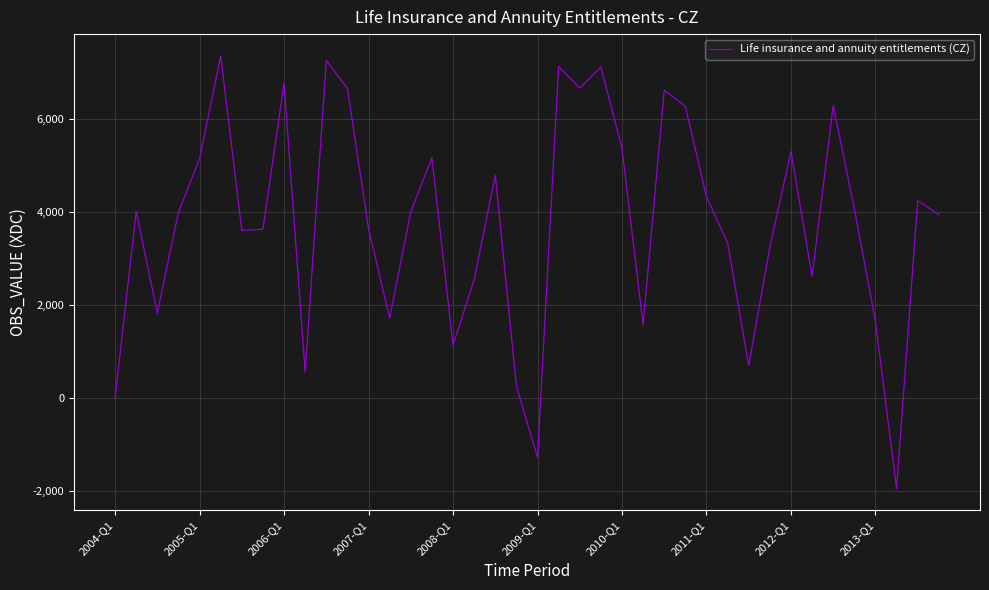

What is the greatest value displayed?

7348